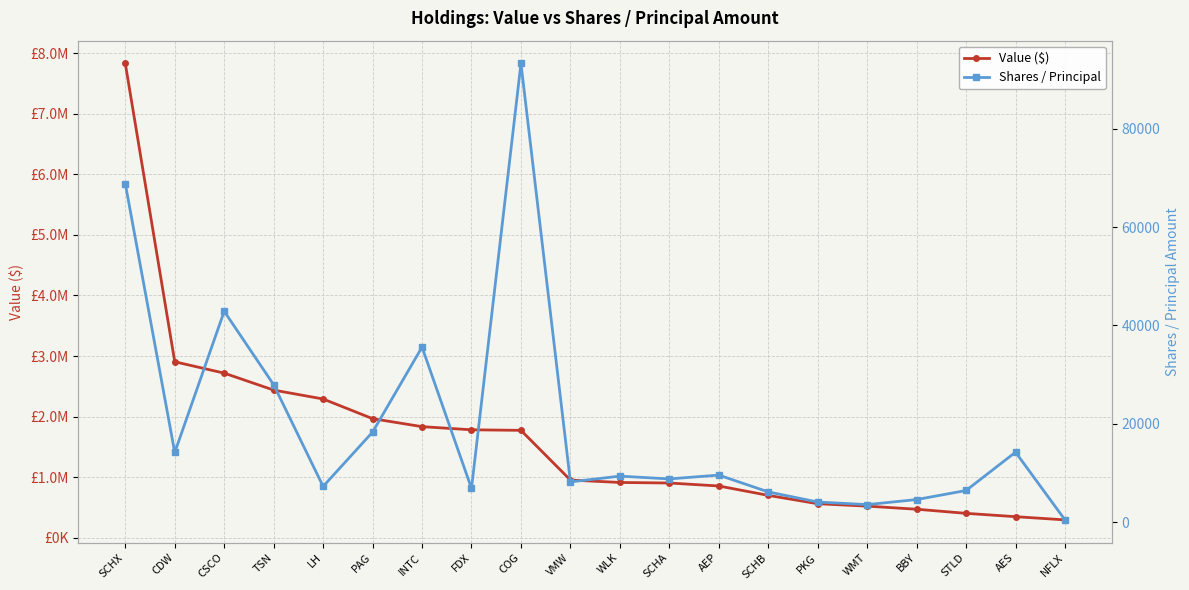

What is the greatest value displayed?

7832000